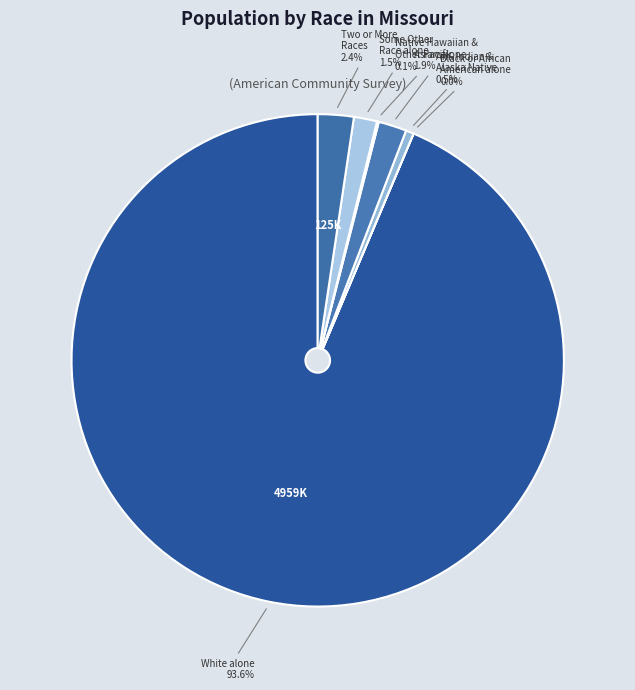

Is there any slice that represents more than half of the pie?

Yes